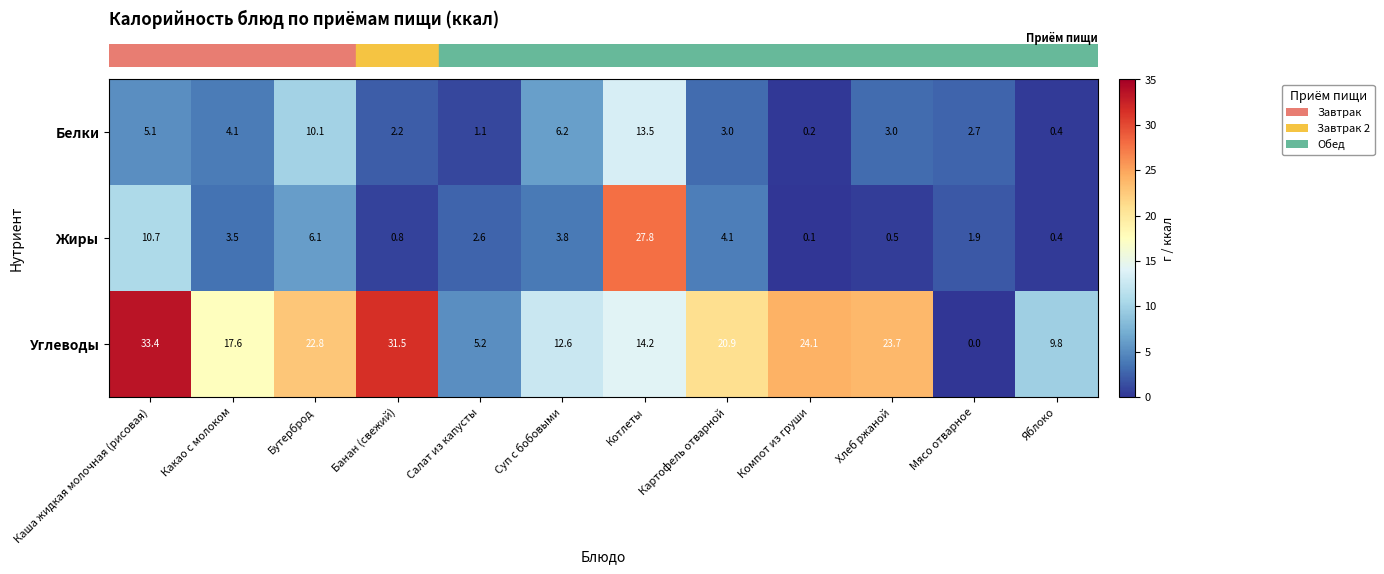

What value does the Углеводы series have at Картофель отварной?

20.9